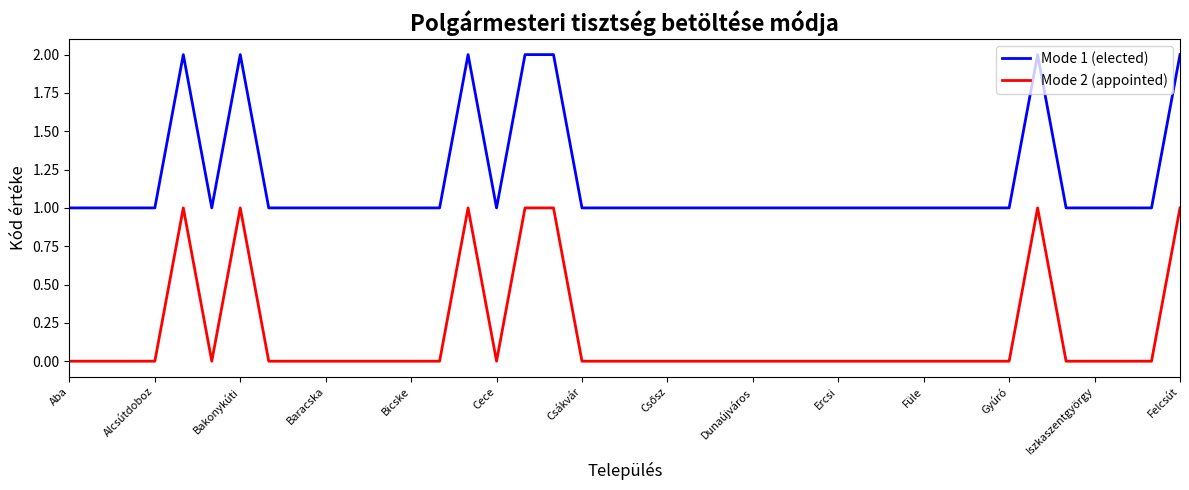

List the series in order of their overall mean, highest first.

Mode 1 (elected), Mode 2 (appointed)